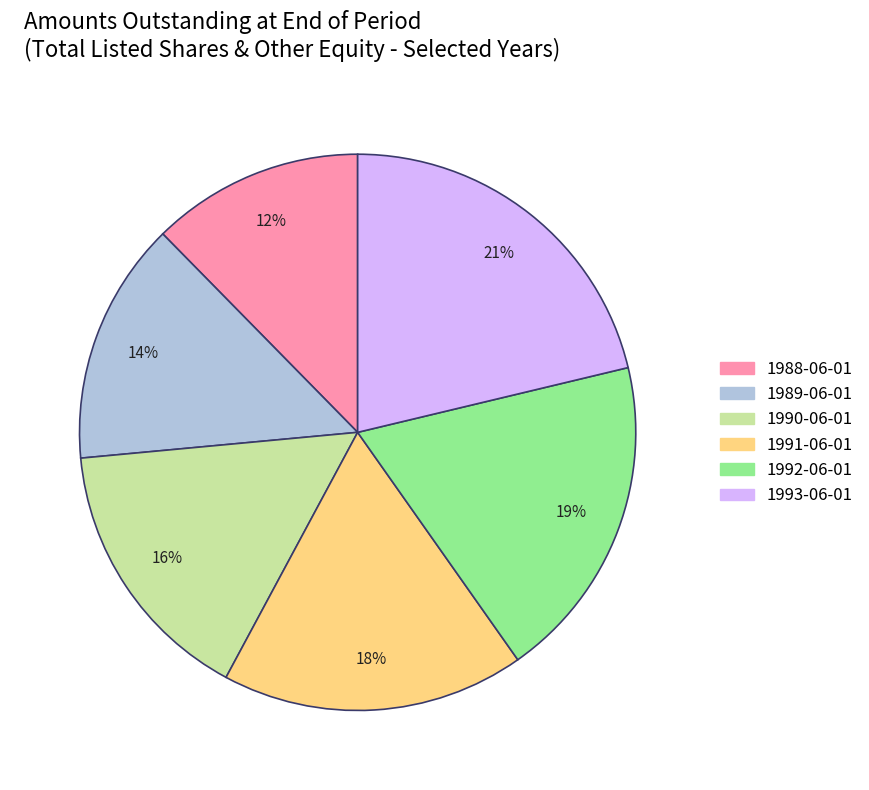

True or false: 1989-06-01 accounts for 8% of the total.

False